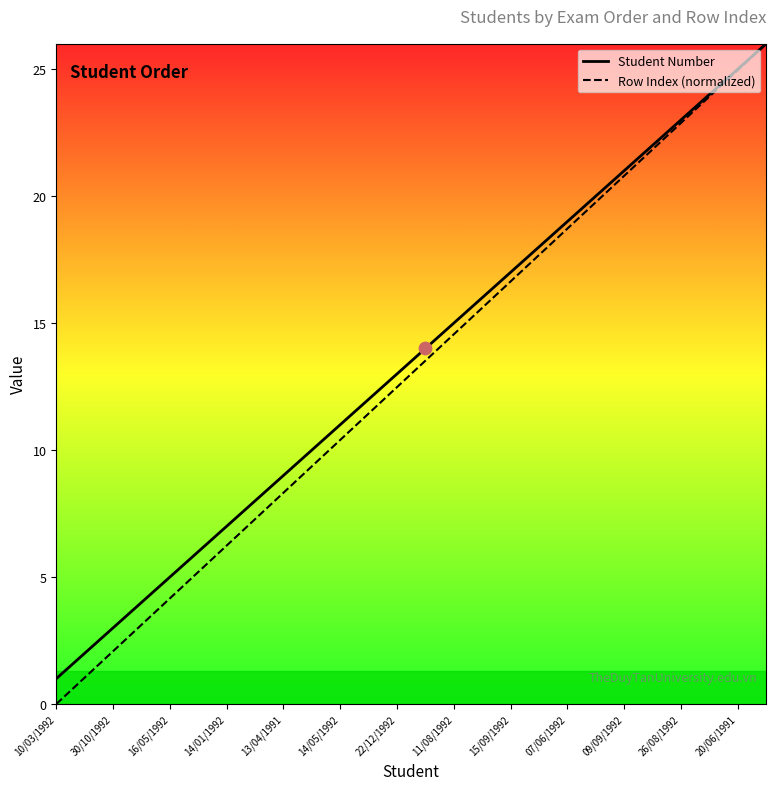

Is it true that Row Index (normalized) equals 4.6 at 11/08/1992?

False